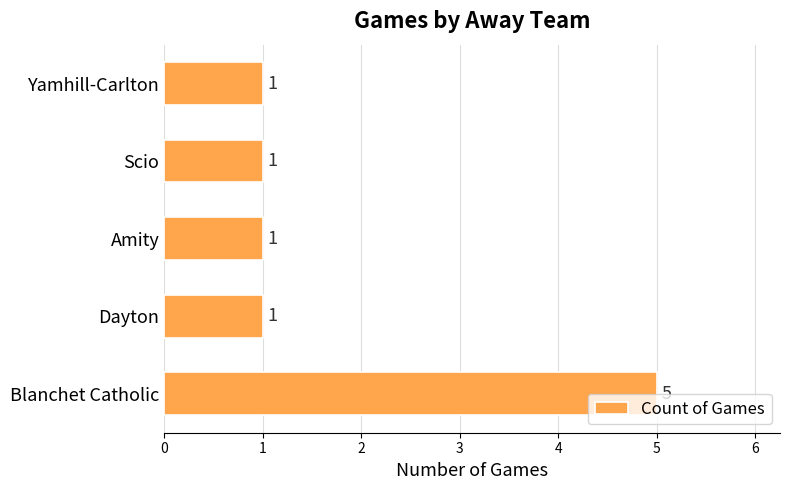

Approximately how many times larger is the value at Scio compared to Yamhill-Carlton?

1.0